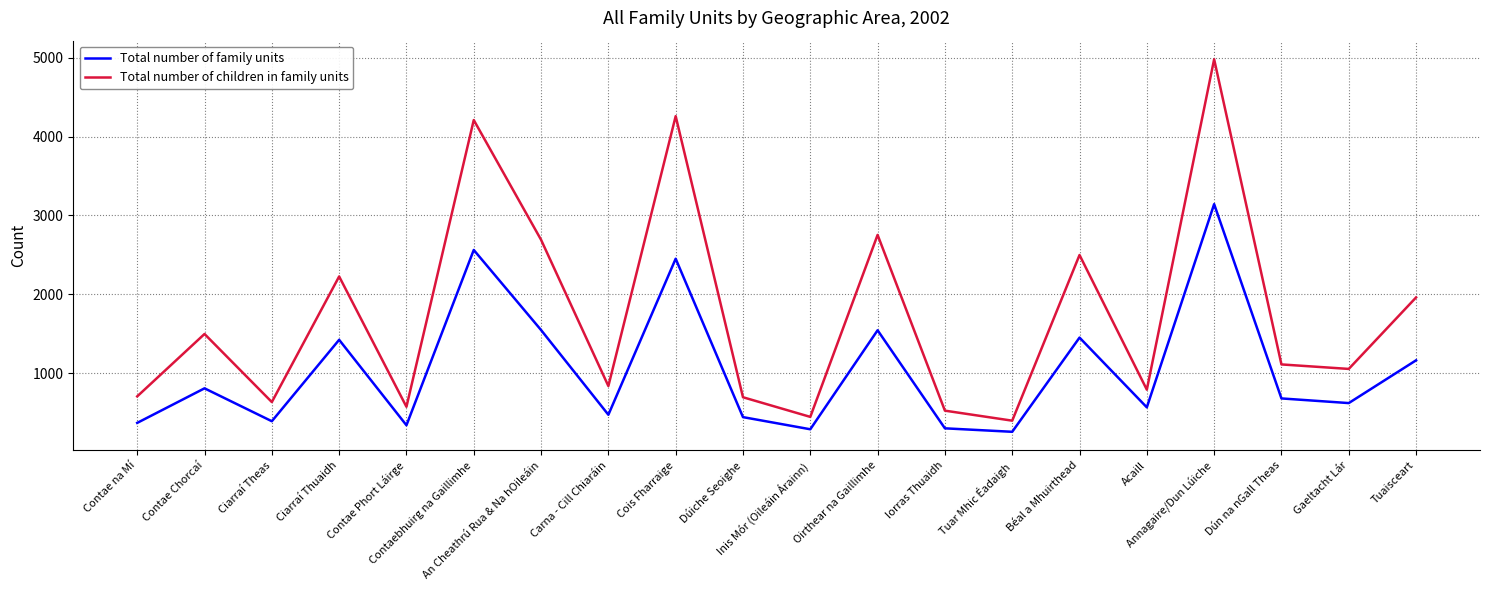

Which category has the highest value in the Total number of children in family units series?

Annagaire/Dun Lúiche